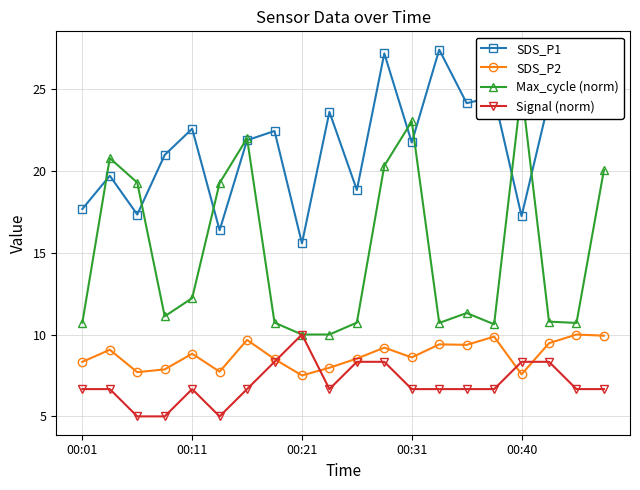

Which category has the highest value across all series?

13